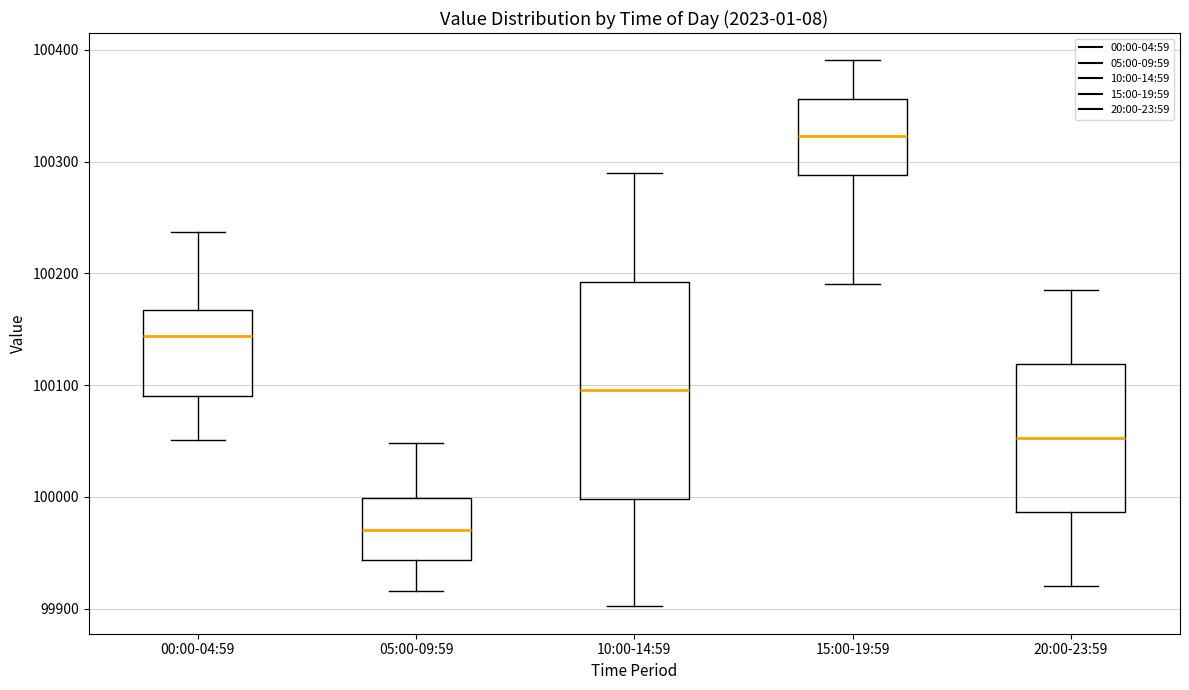

Where does the upper whisker of the box for 10:00-14:59 end on the y-axis? The values are not printed on the chart, so give them approximately, as read against the axis.

100290